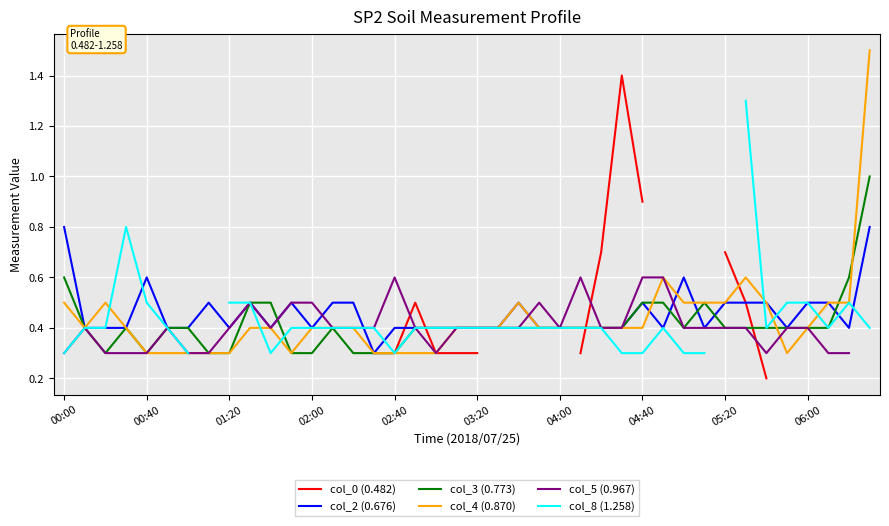

How many times do col_2 (0.676) and col_3 (0.773) cross each other?

5